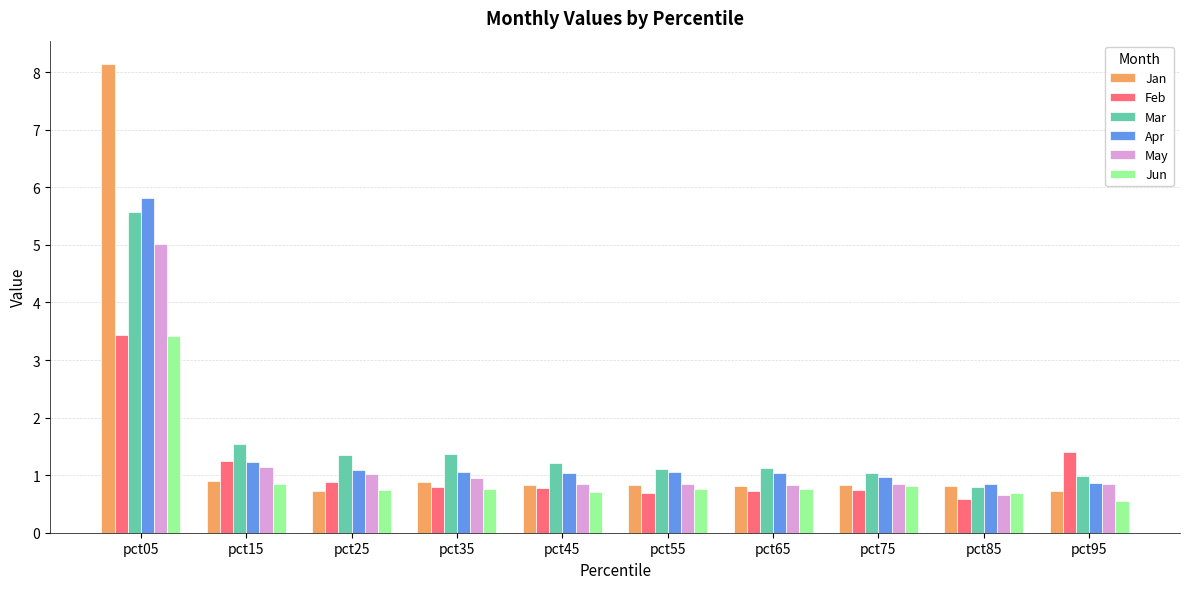

What is the minimum value shown in the chart?

0.6